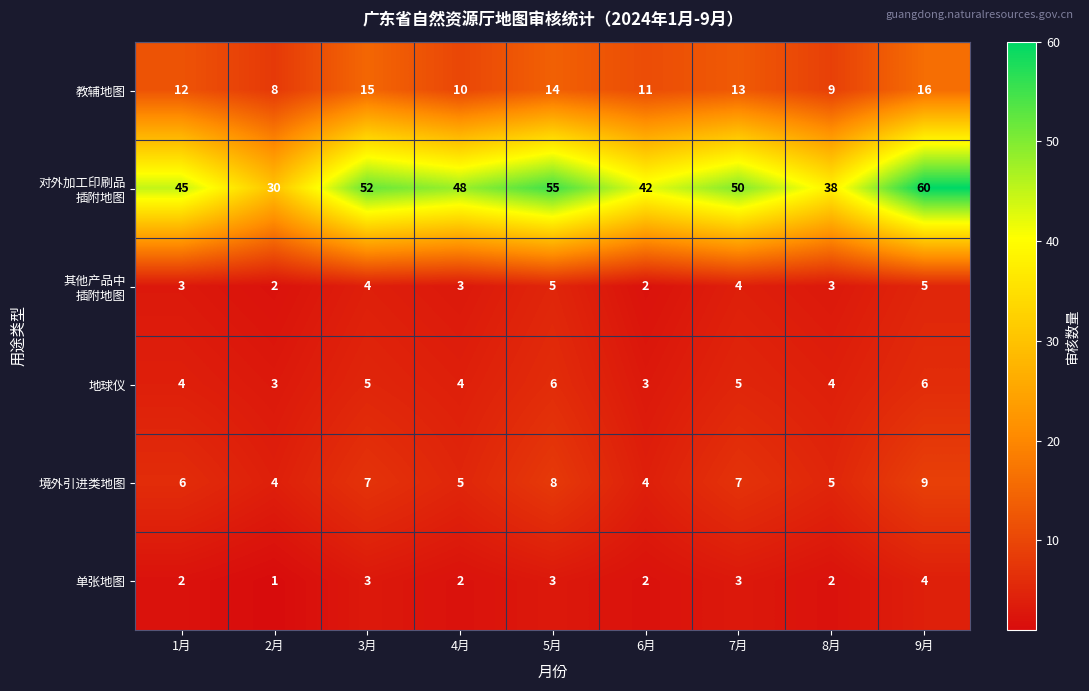

True or false: 教辅地图 has a value of 14 at 5月.

True